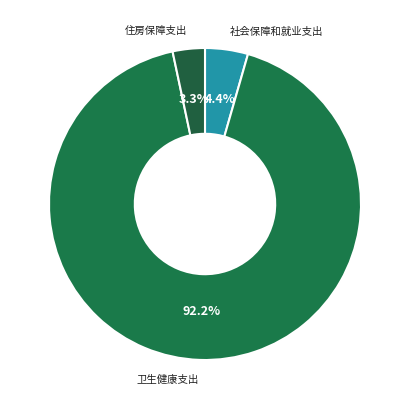

True or false: 社会保障和就业支出 accounts for 4% of the total.

True